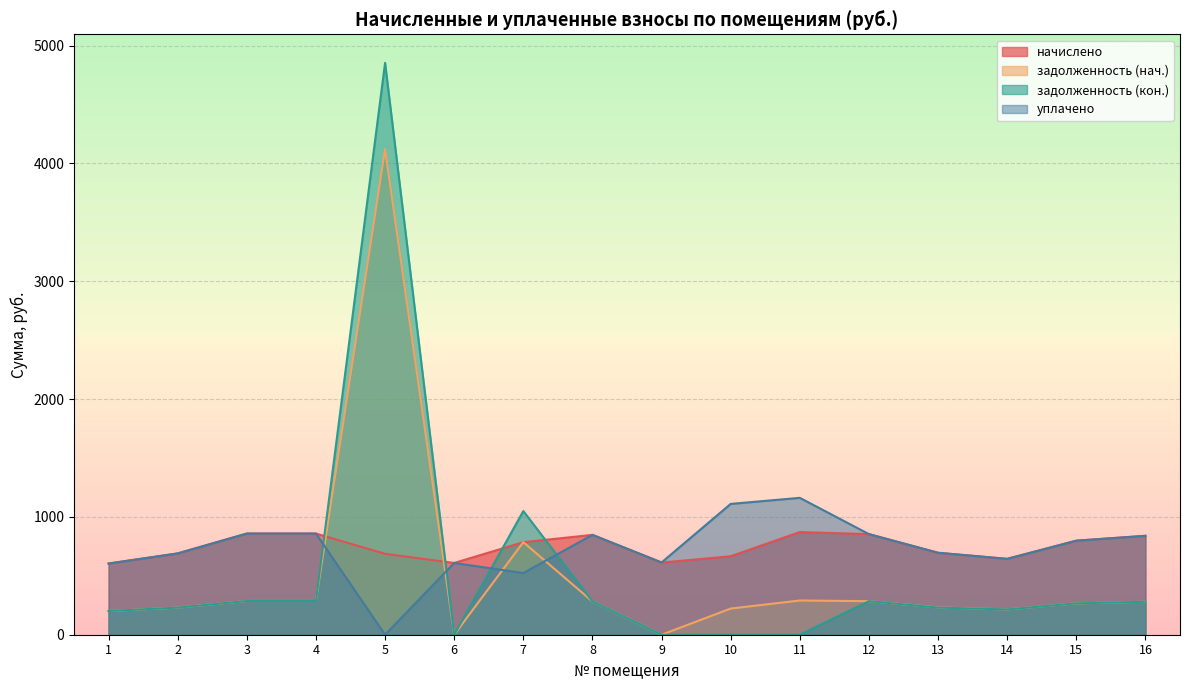

At which category is the sum across all series the highest?

5